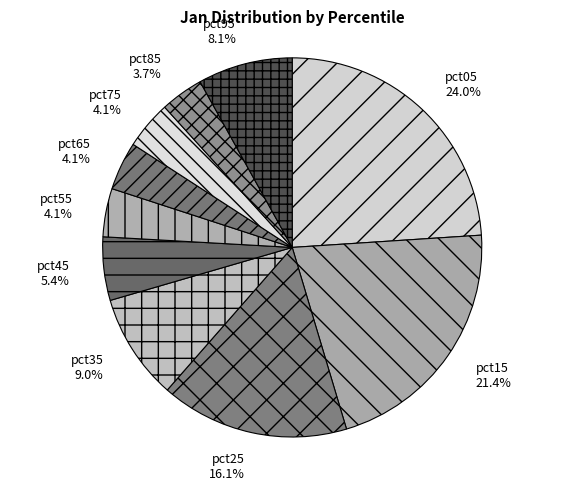

Is pct75 the majority of the pie?

No